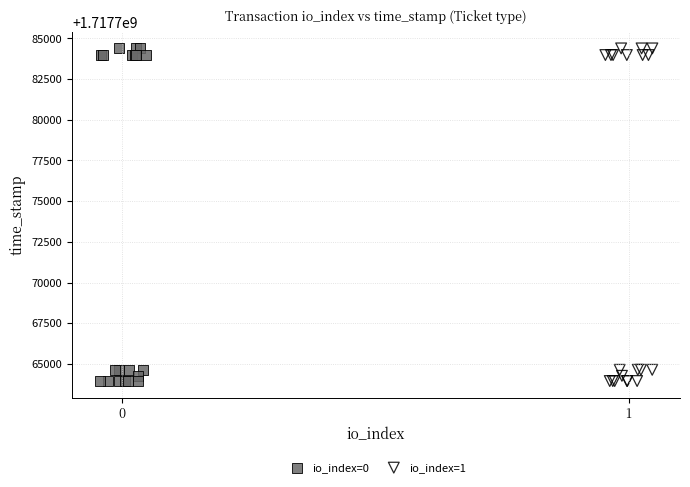

What are all the series names shown in the legend?

io_index=0, io_index=1